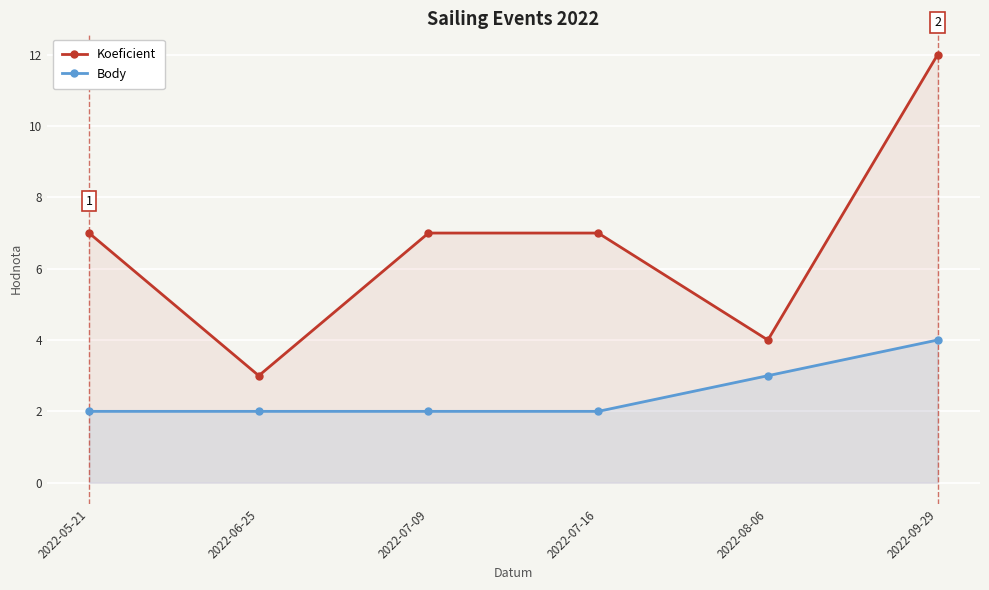

Which series has the largest range (max minus min)?

Koeficient